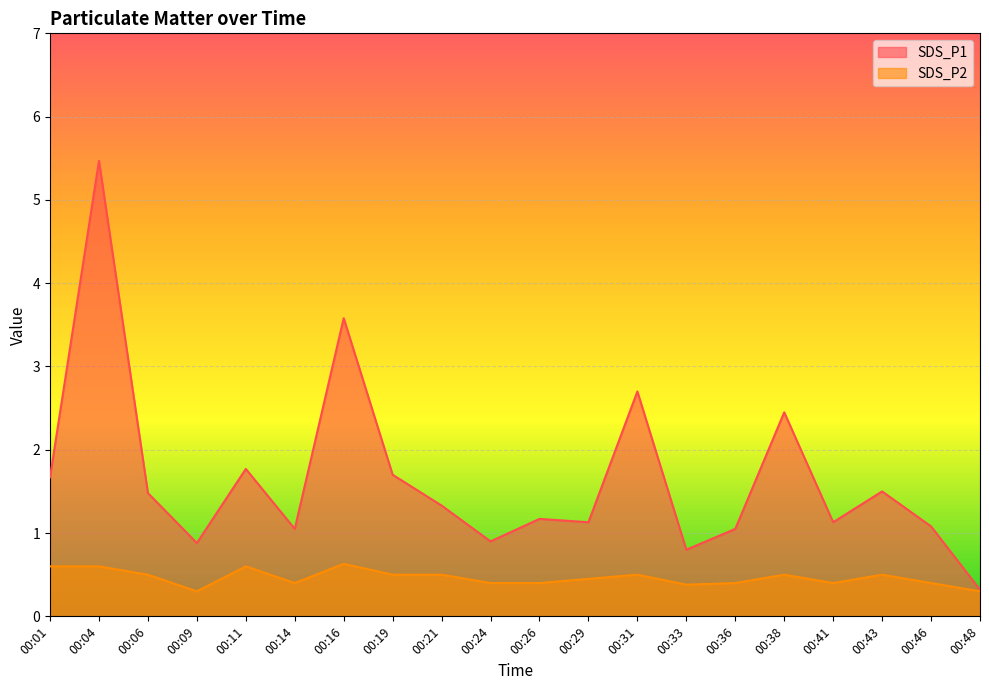

What is the spread (max minus min) of values at 00:01?

1.1